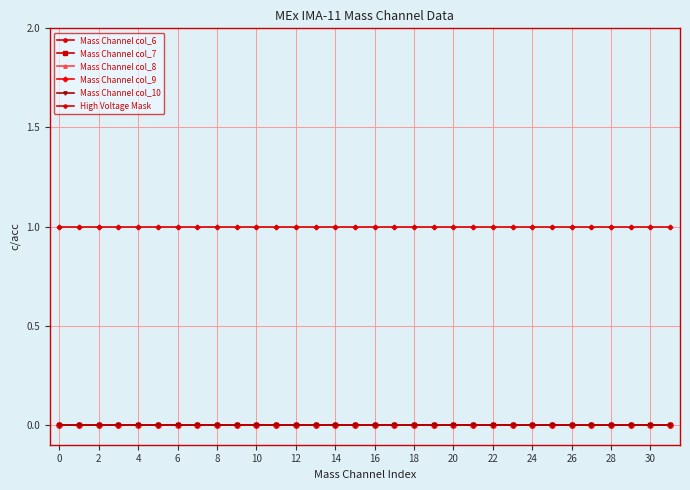

True or false: Mass Channel col_6 has more than 0 interior local peaks.

False